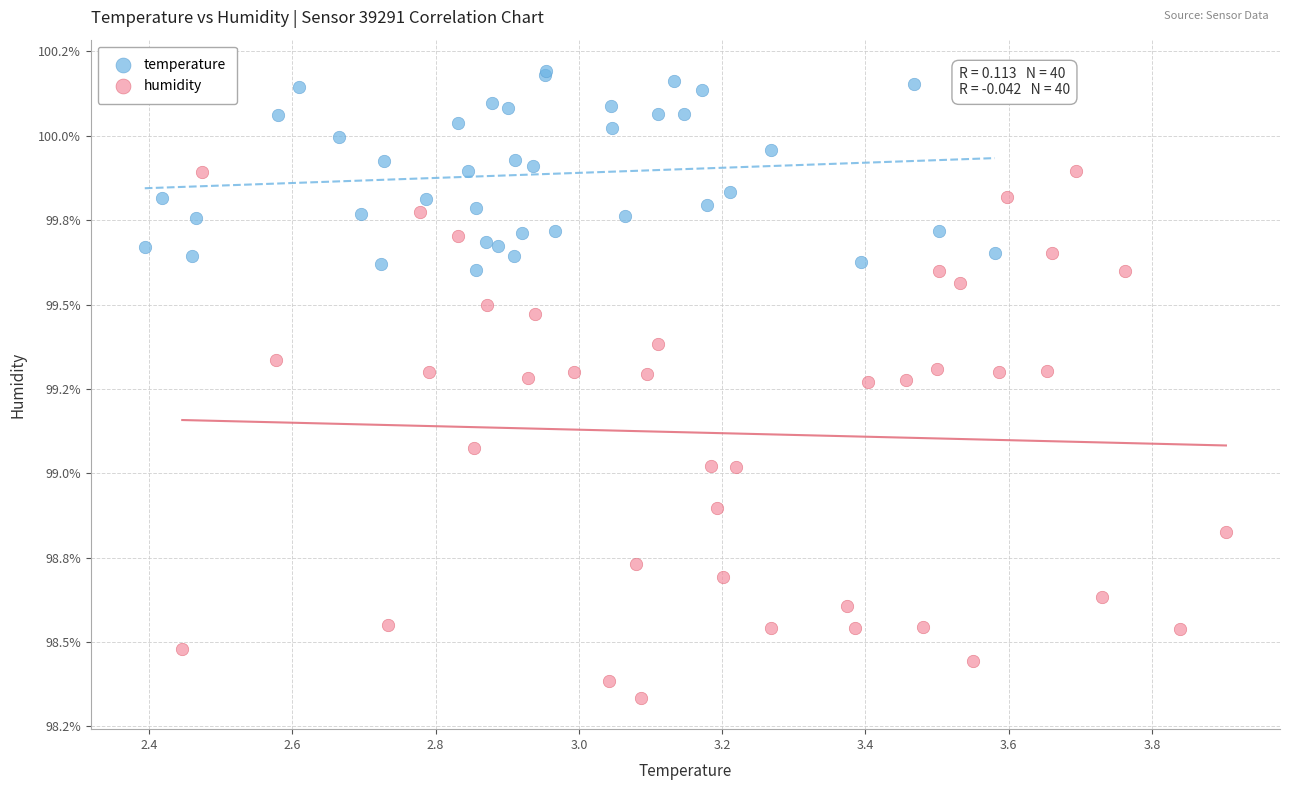

What are all the series names shown in the legend?

temperature, humidity